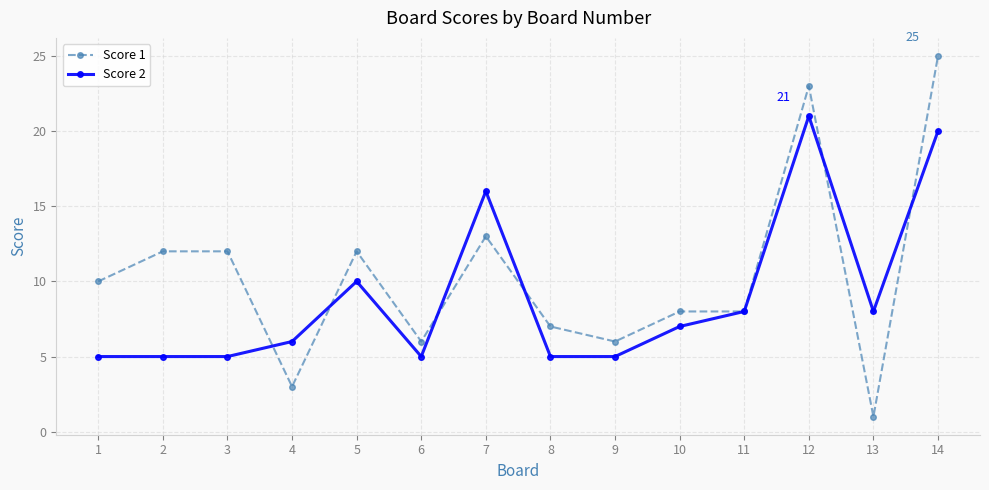

Which series has the largest range (max minus min)?

Score 1